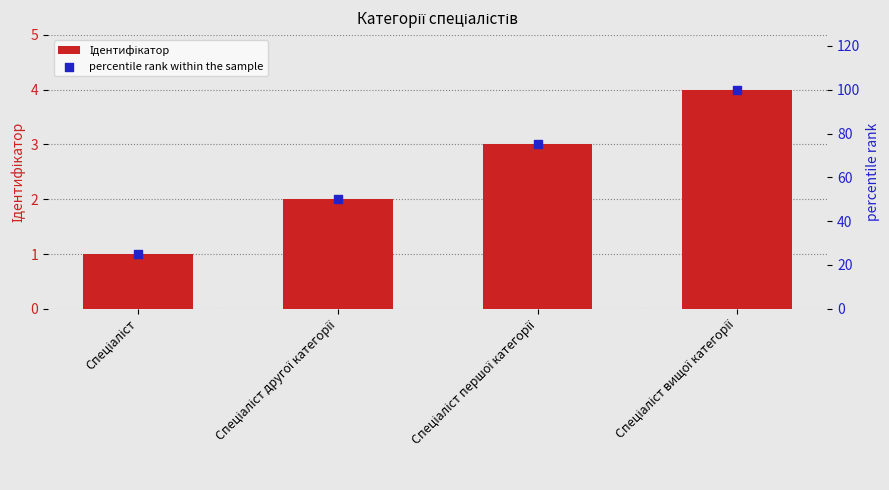

Which series reaches the minimum Y coordinate?

Ідентифікатор